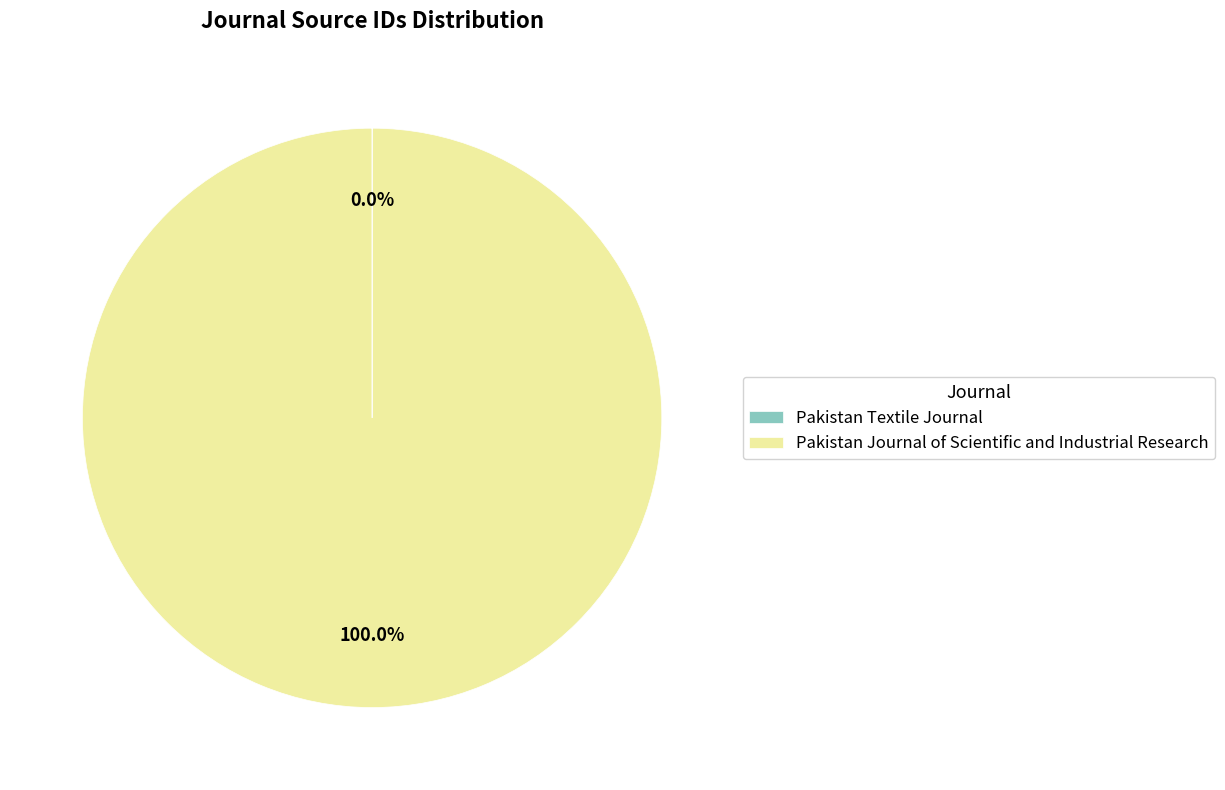

What percentage is the Pakistan Journal of Scientific and Industrial Research slice, to the nearest percent?

100%